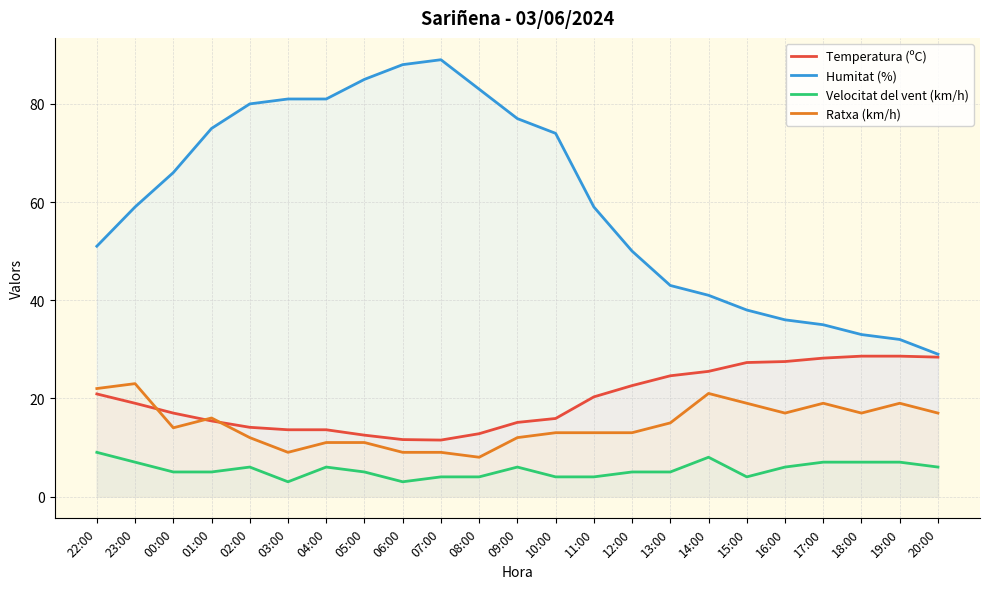

The Humitat (%) series shows 27.4 at 14:00. True or false?

False